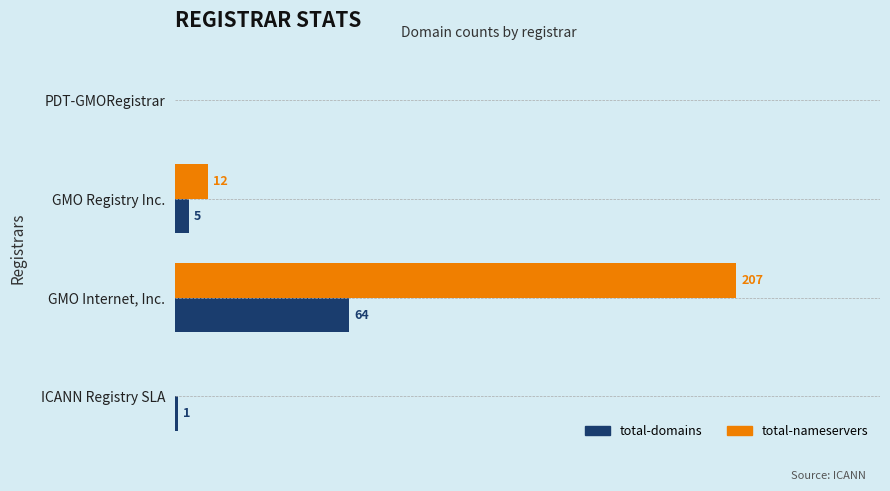

Is the value of total-nameservers at PDT-GMORegistrar greater than the value of total-domains at GMO Registry Inc.?

No